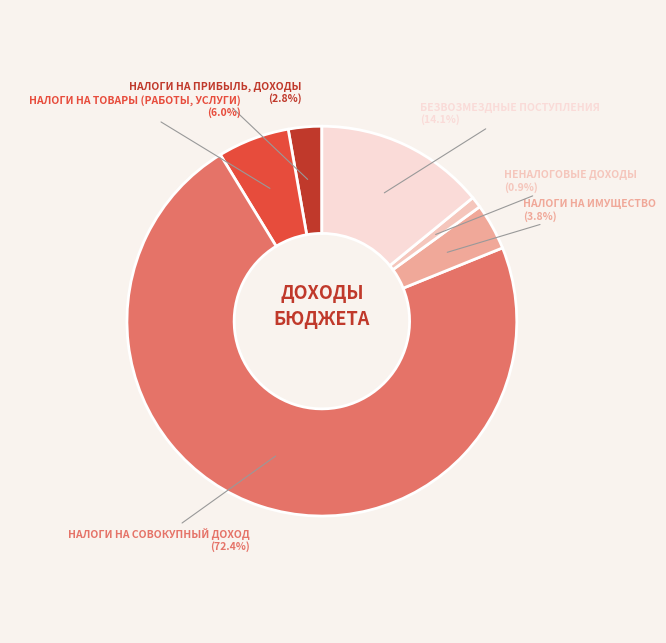

How many slices are in this pie chart?

6